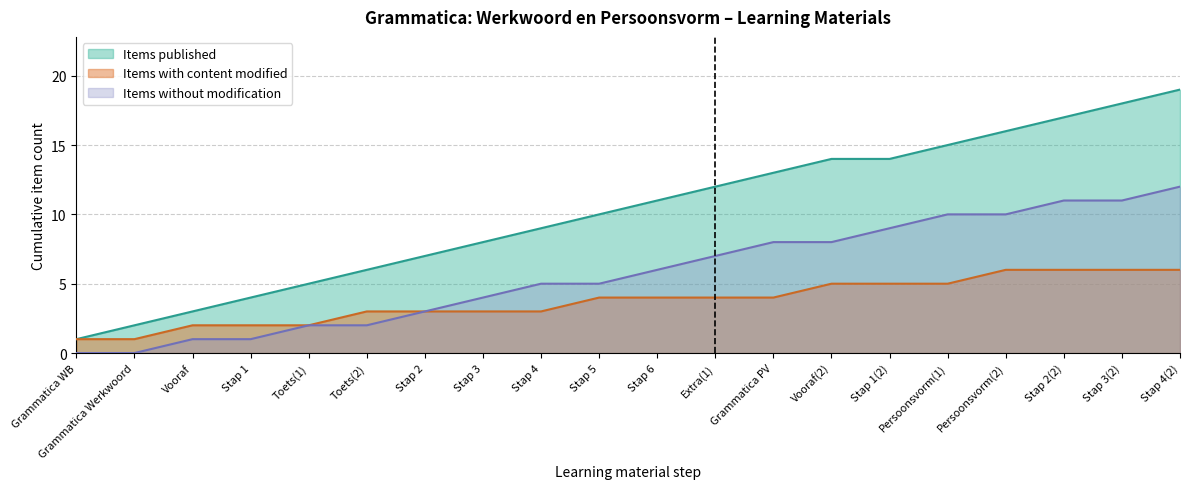

List the labels in order of value, largest first.

Stap 4(2), Stap 2(2), Stap 3(2), Persoonsvorm(1), Persoonsvorm(2), Stap 1(2), Grammatica PV, Vooraf(2), Extra(1), Stap 6, Stap 4, Stap 5, Stap 3, Stap 2, Toets(1), Toets(2), Vooraf, Stap 1, Grammatica WB, Grammatica Werkwoord